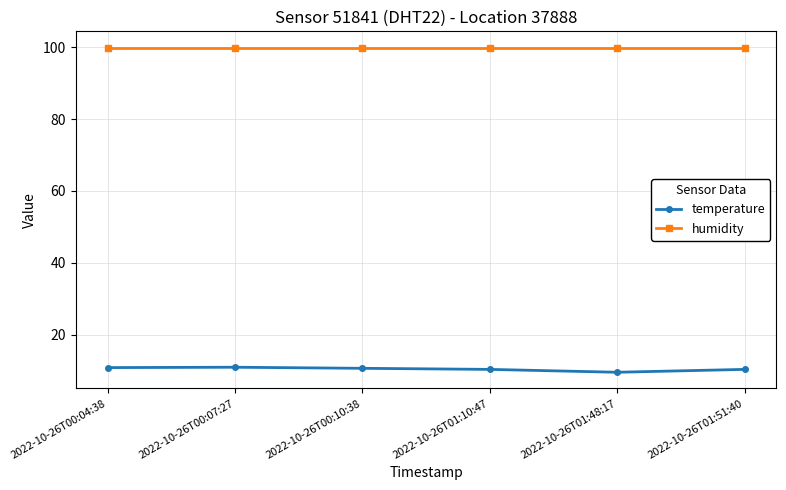

Which series has the widest spread of values?

temperature